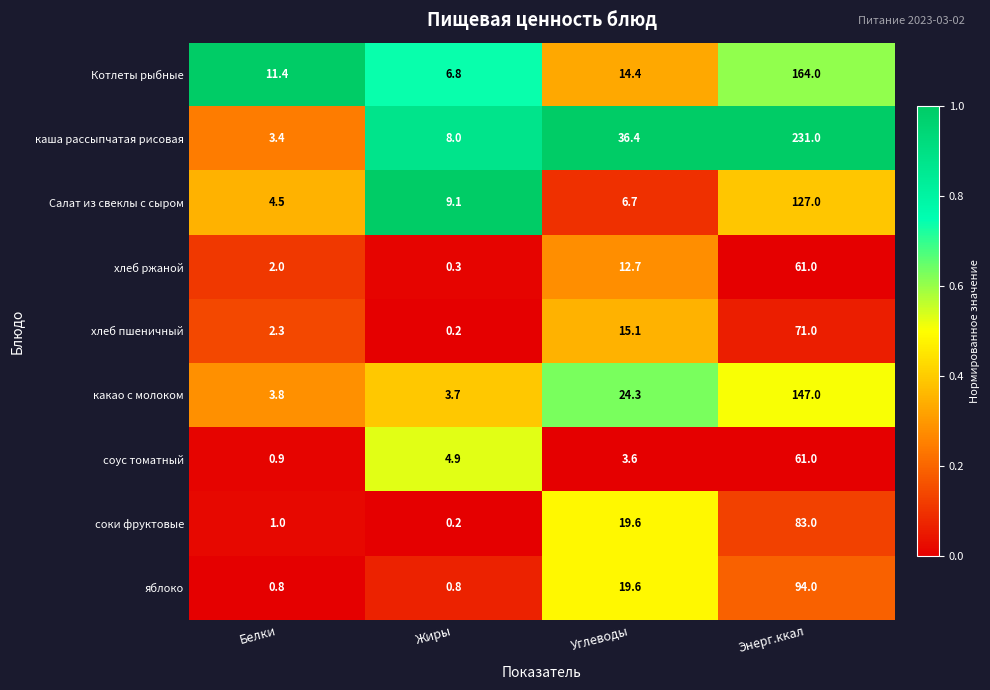

What is the sum of all хлеб пшеничный values?

88.6